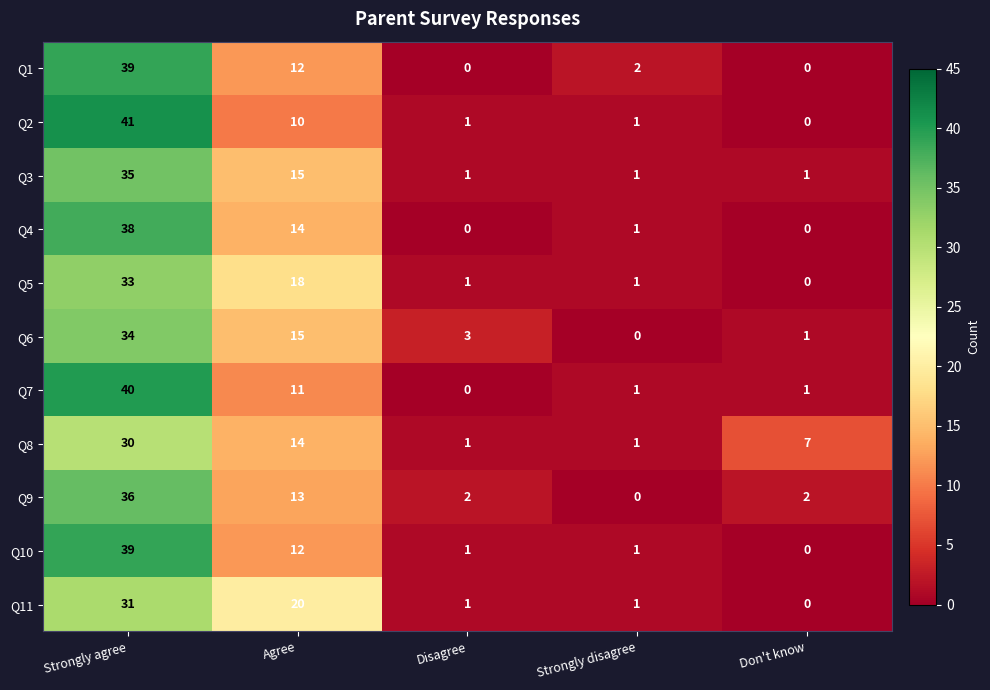

Which label corresponds to the largest value in the chart?

Strongly agree